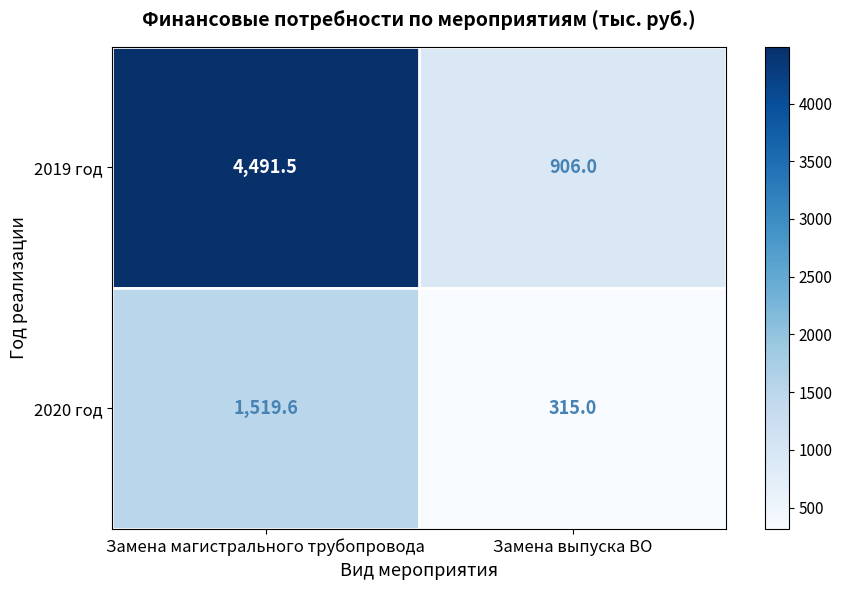

At which category is the sum across all series the highest?

Замена магистрального трубопровода